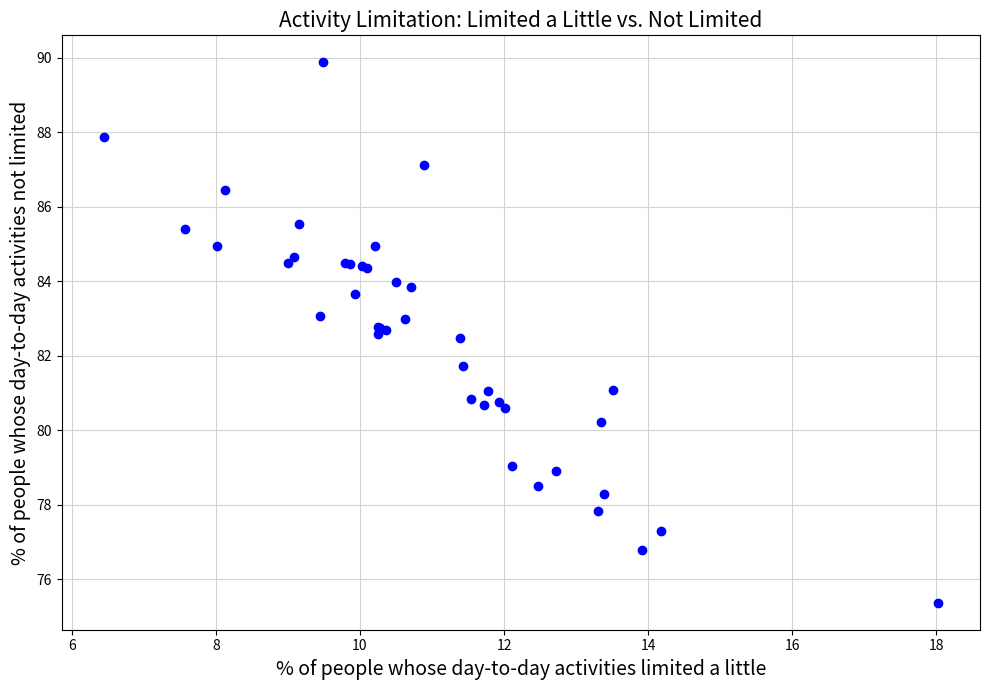

What Y value in the scatter plot is closest to 82?

81.7